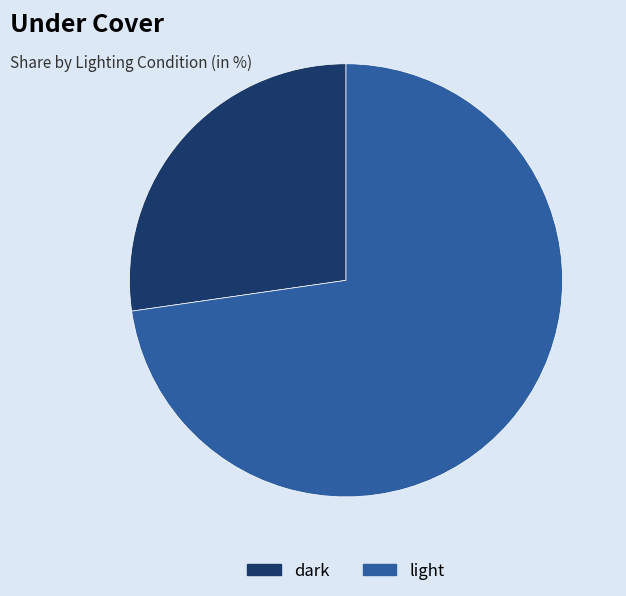

Does dark account for over 50% of the chart?

No